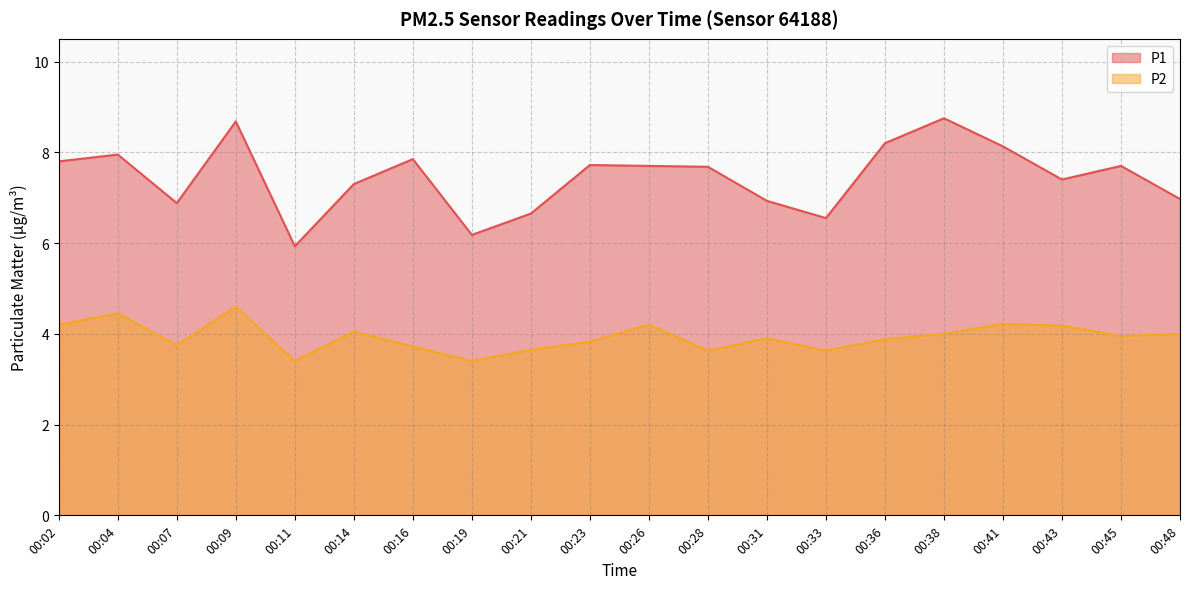

At how many categories does at least one series exceed 7?

13